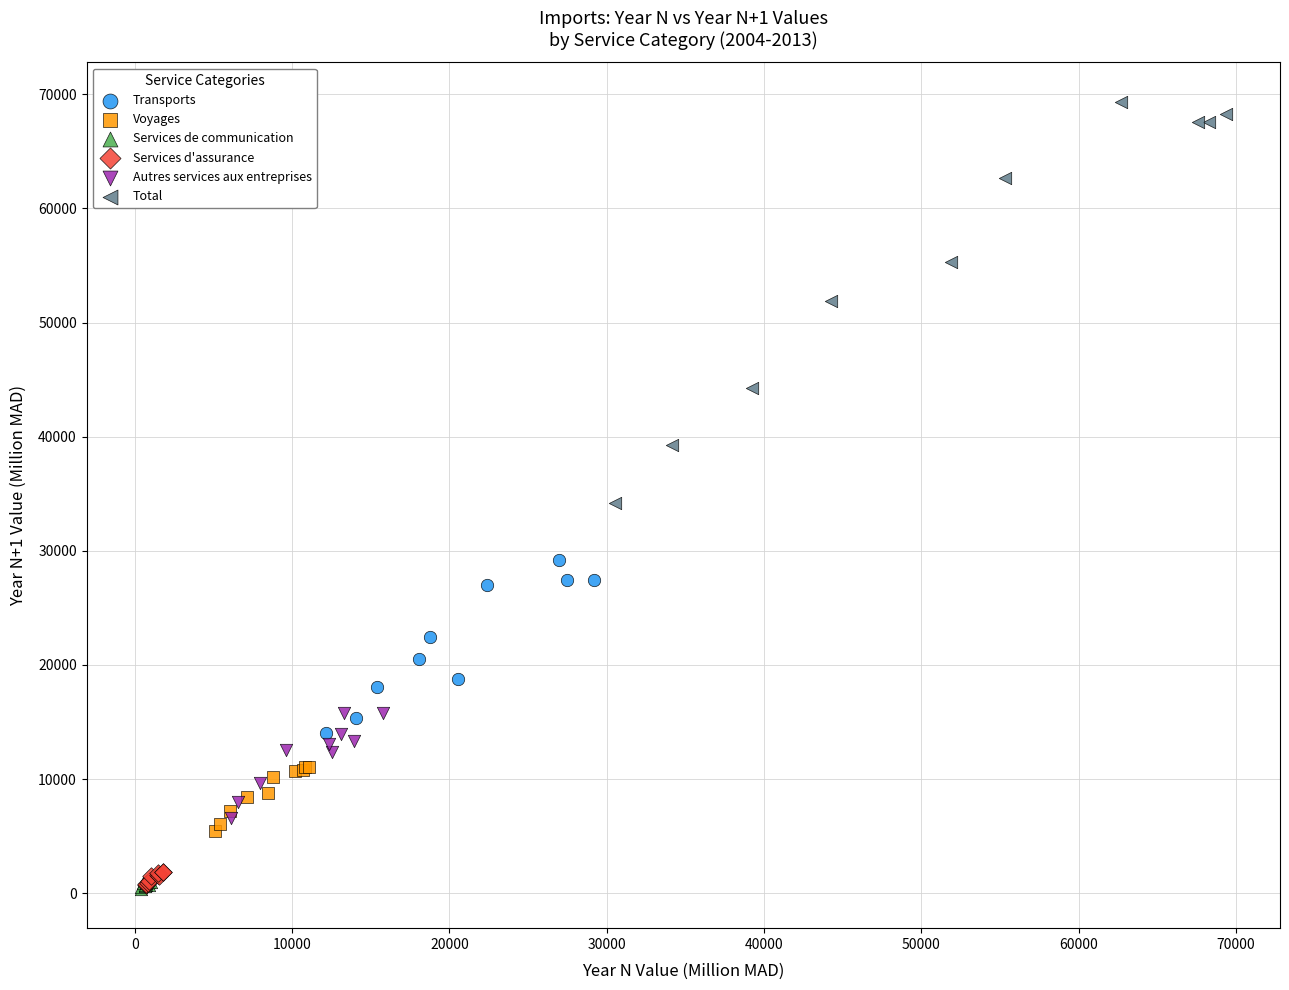

Which series reaches the maximum Y coordinate?

Total